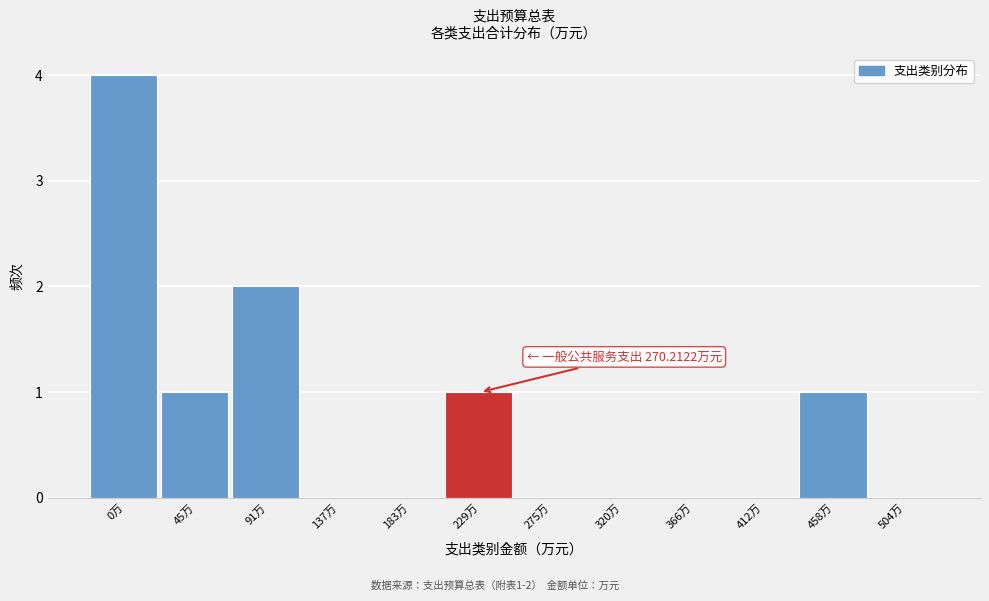

Reading left to right, what are all the values shown in this chart?

0万=4	45万=1	91万=2	137万=0	183万=0	229万=1	275万=0	320万=0	366万=0	412万=0	458万=1	504万=0